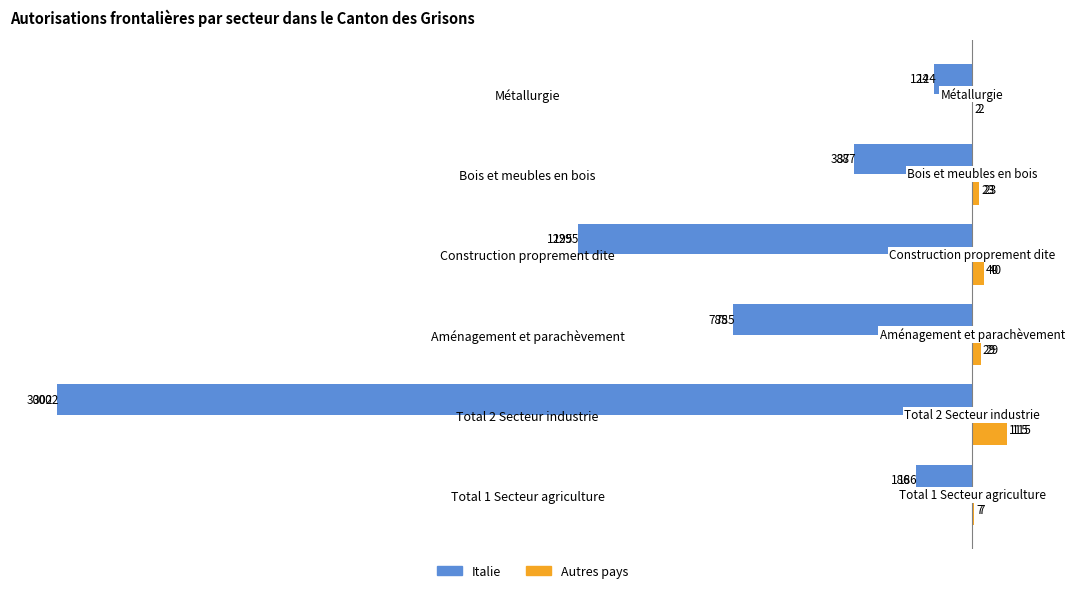

What are all the series names shown in the legend?

Italie, Autres pays